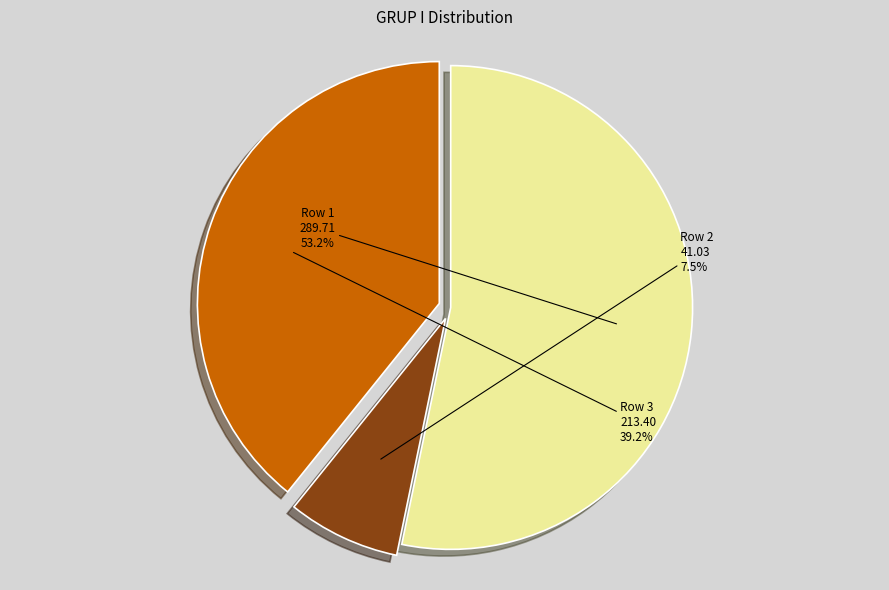

To the nearest percent, what percentage of the pie is Row 3?

39%